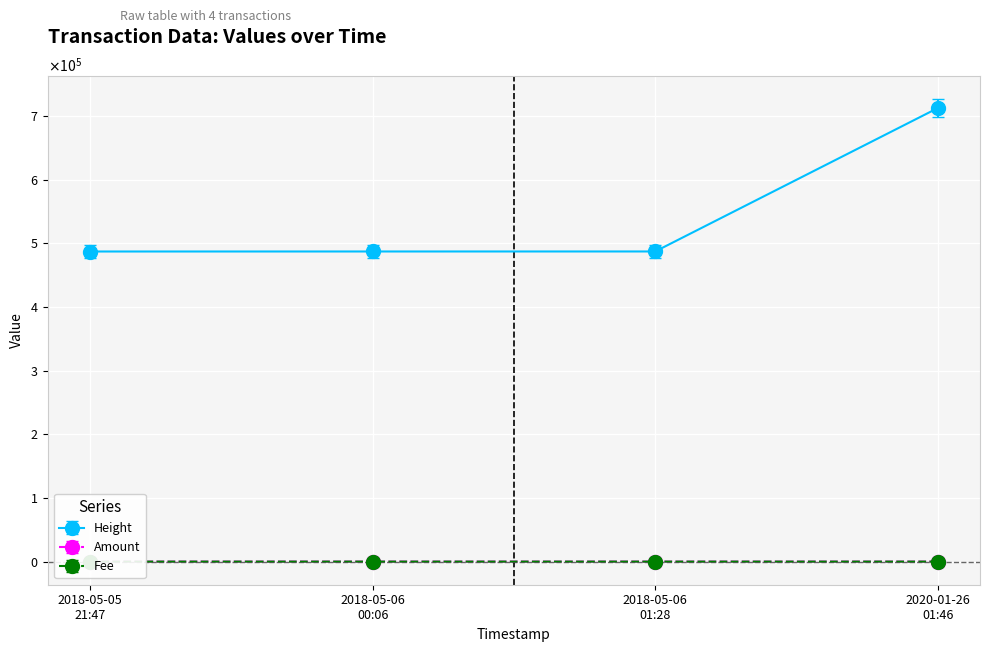

What are all the series names shown in the legend?

Height, Amount, Fee